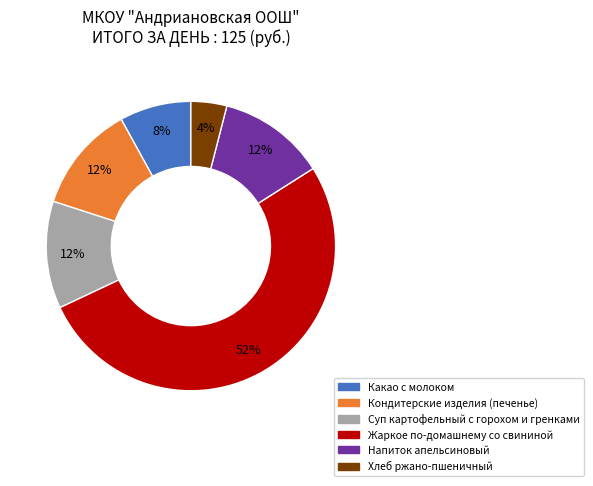

Do Напиток апельсиновый and Какао с молоком together represent more than half of the pie?

No